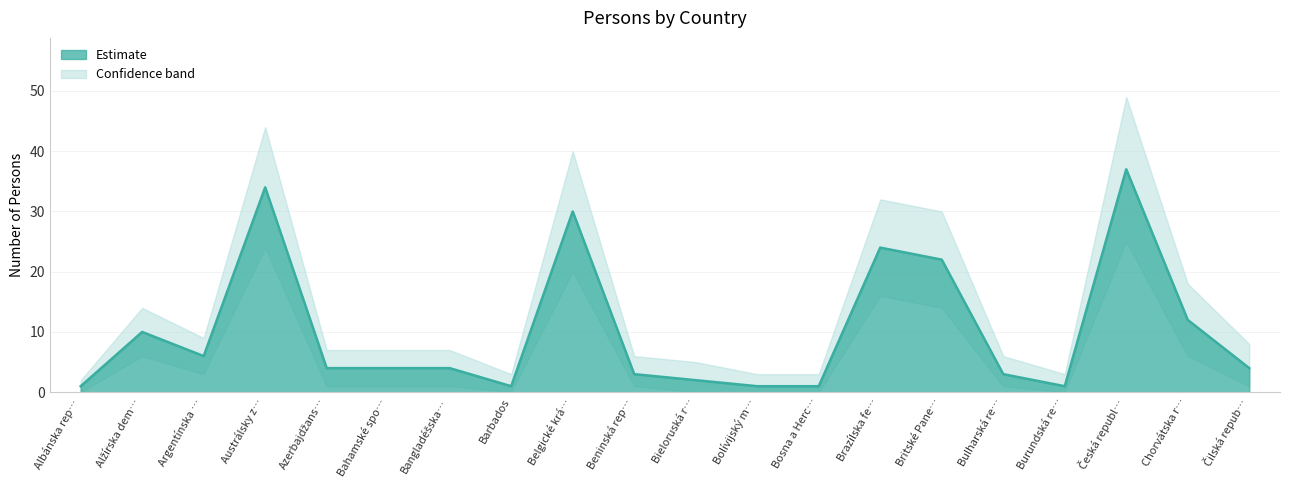

Read the value at Bosna a Herc….

1